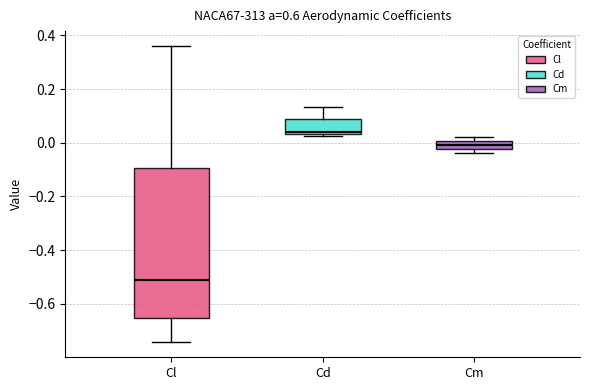

Which box's median line is the highest?

Cd